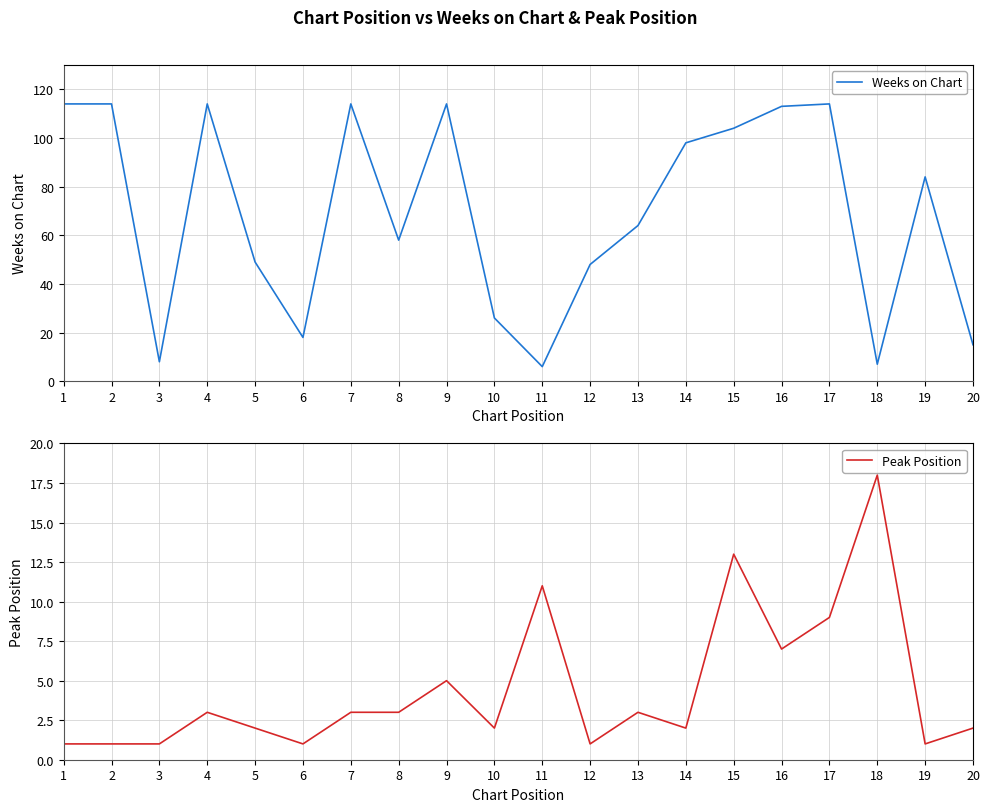

How many values in the Weeks on Chart series exceed 84?

9